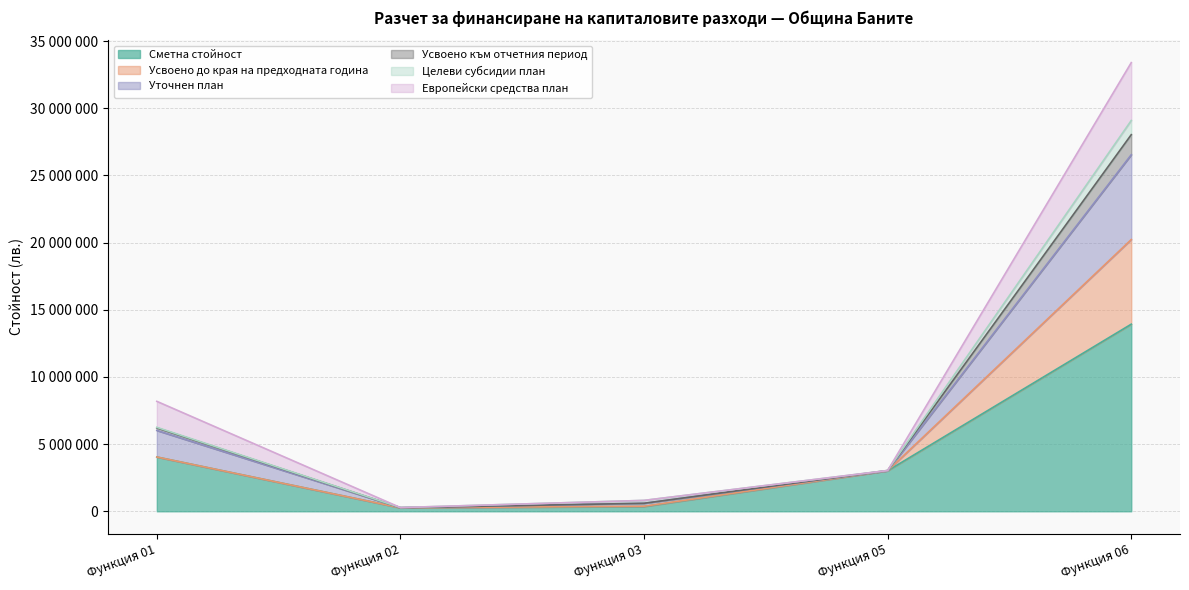

Is the value of Усвоено до края на предходната година at Функция 01 greater than the value of Уточнен план at Функция 03?

Yes